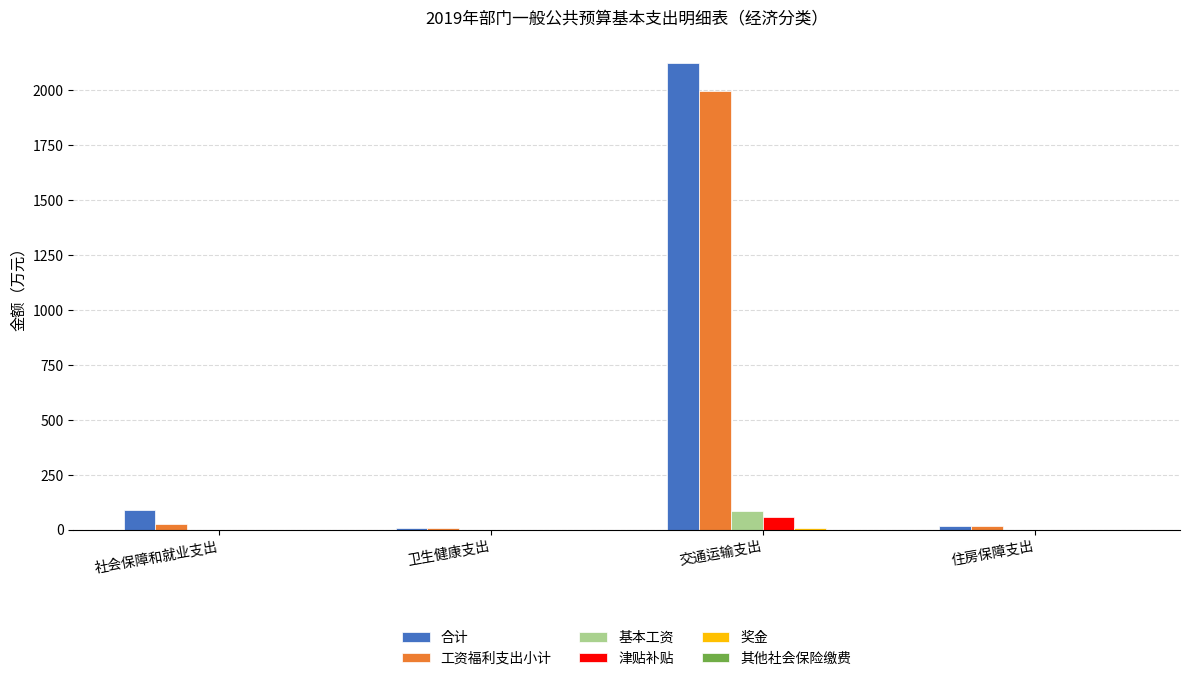

Which series changed the most between 交通运输支出 and 住房保障支出?

合计